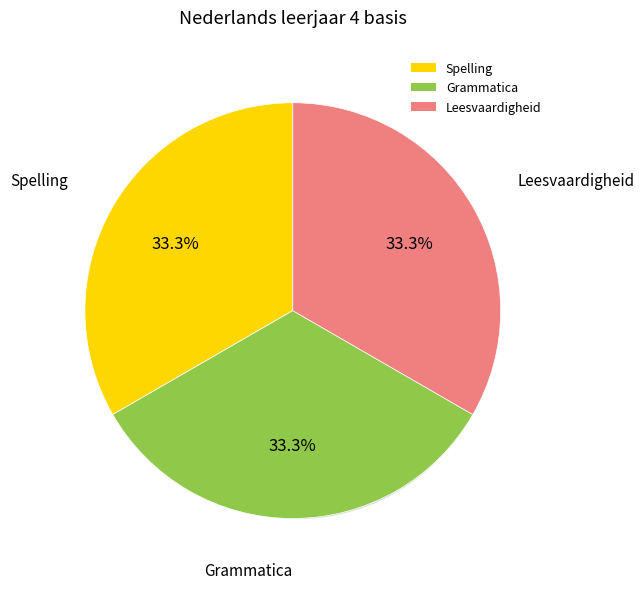

Is Leesvaardigheid the majority of the pie?

No